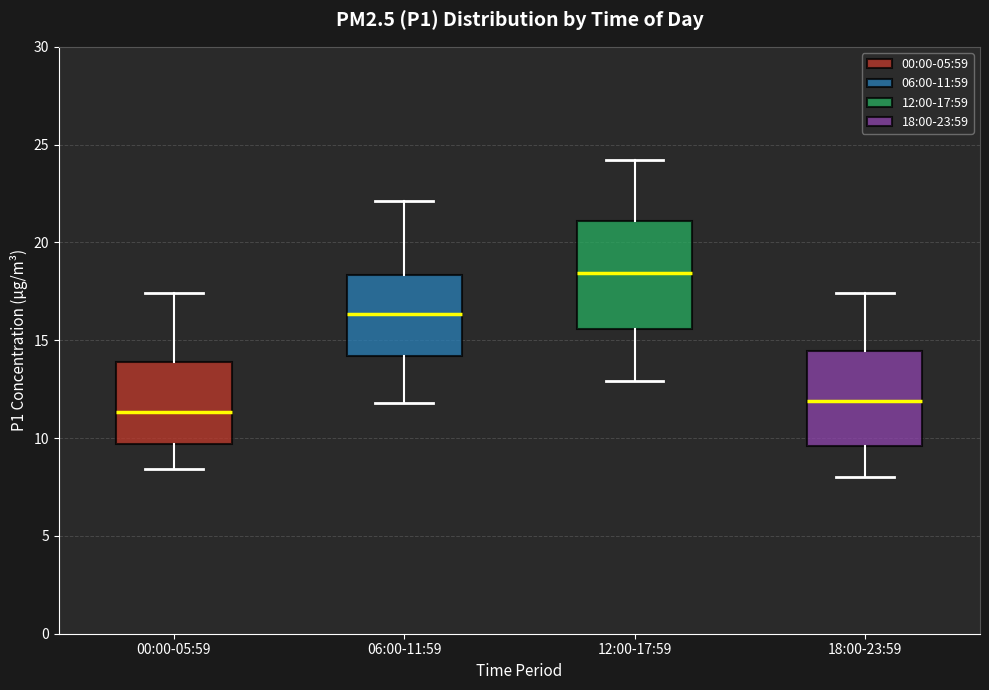

Which box is the tallest, from its lower edge to its upper edge?

12:00-17:59